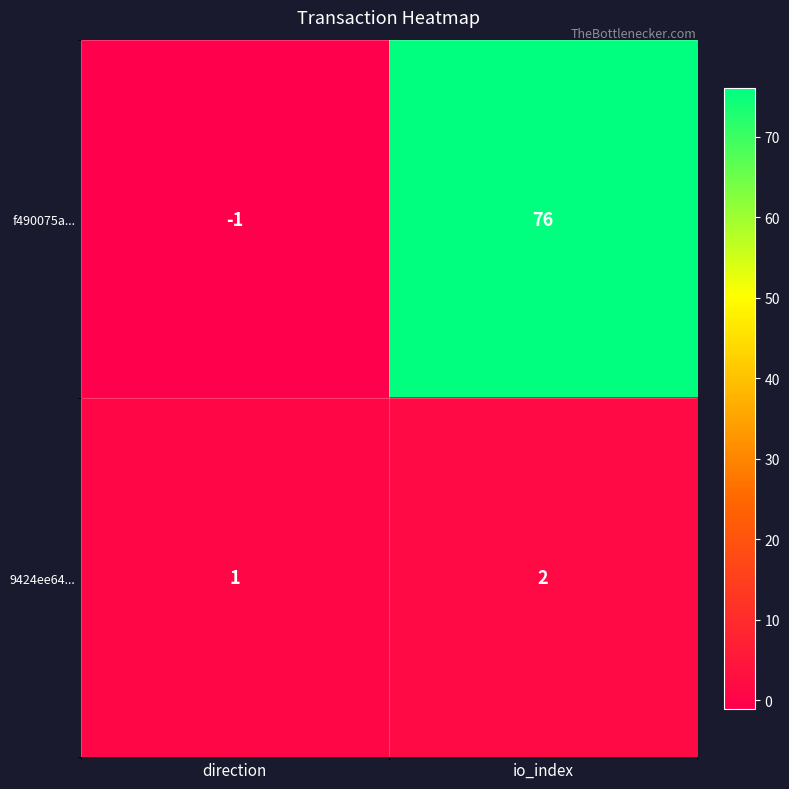

True or false: f490075a... has a value of 76 at io_index.

True